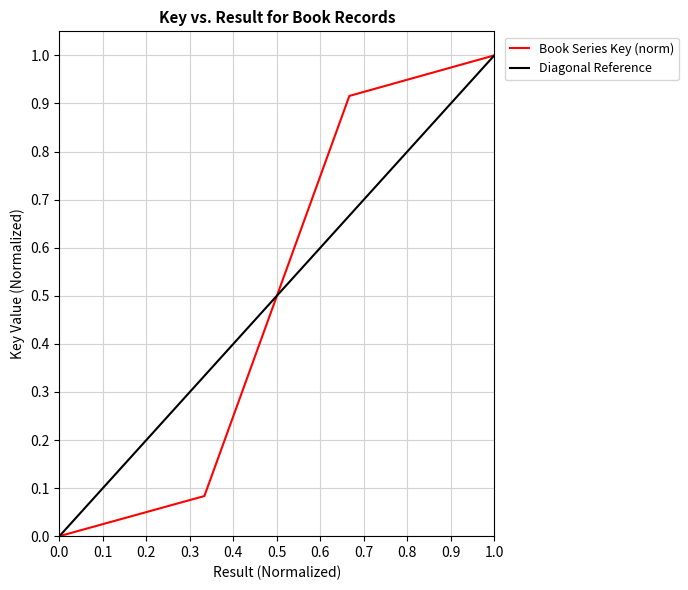

The Book Series Key (norm) series shows 0.5 at 0.0. True or false?

False